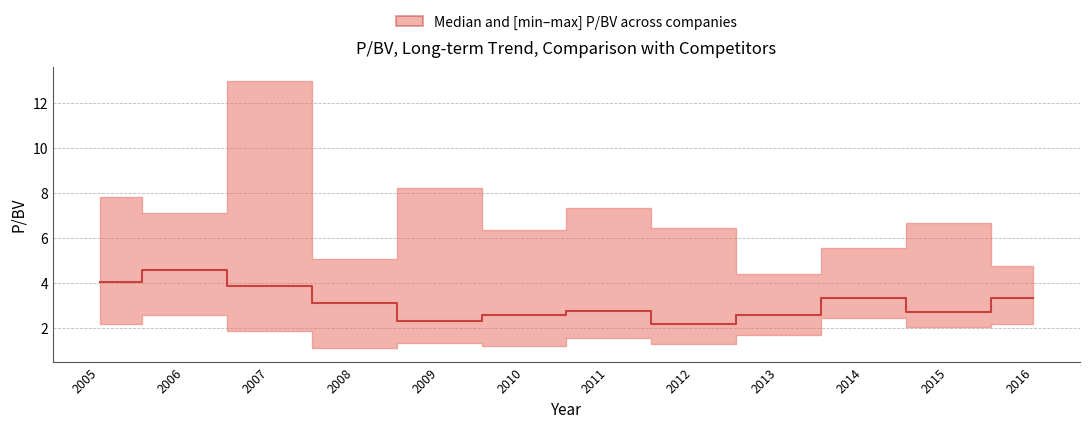

At which label is the value closest to 3?

2008